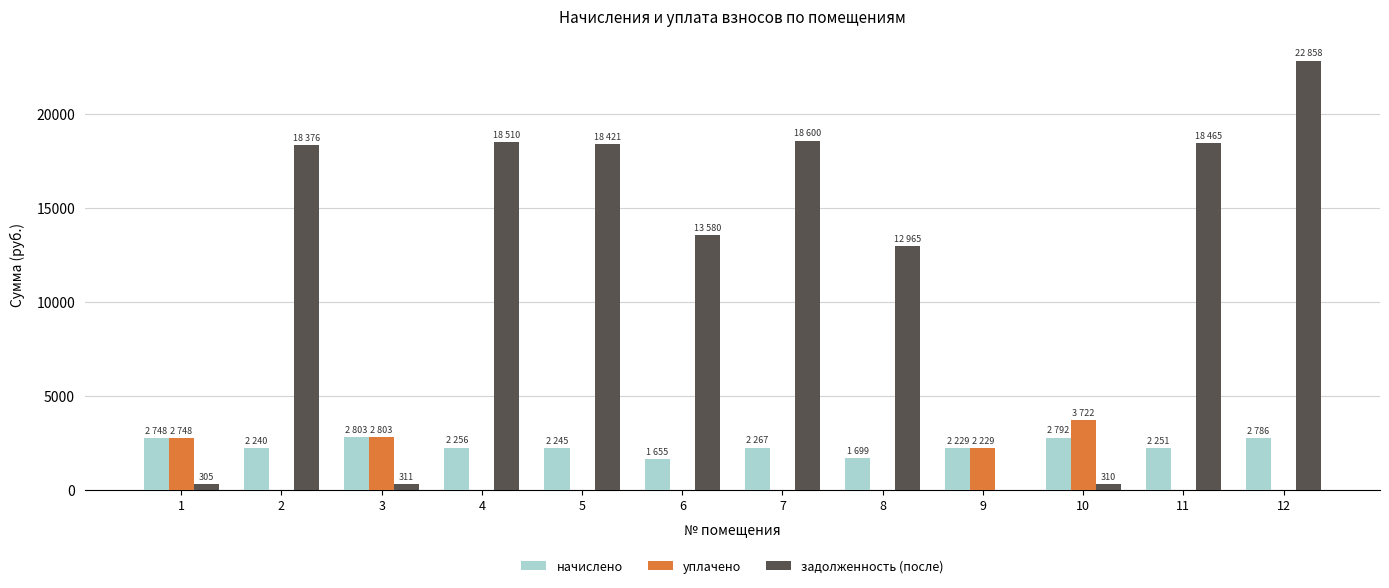

Is the value of уплачено at 1 greater than the value of задолженность (после) at 1?

Yes